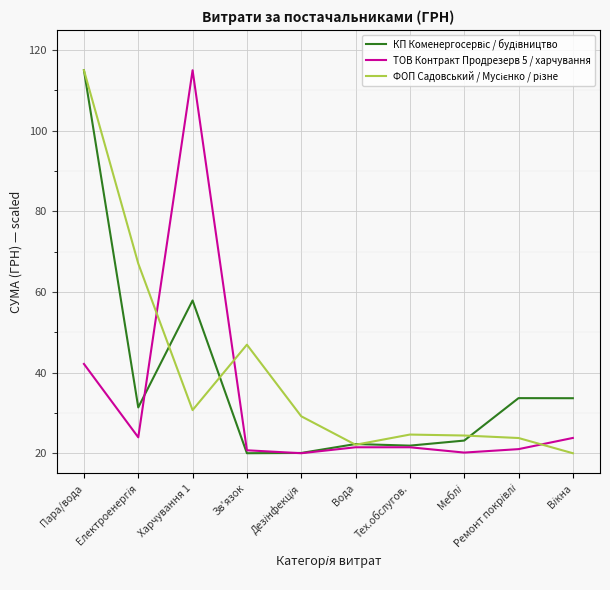

What is the smallest value displayed?

20.0